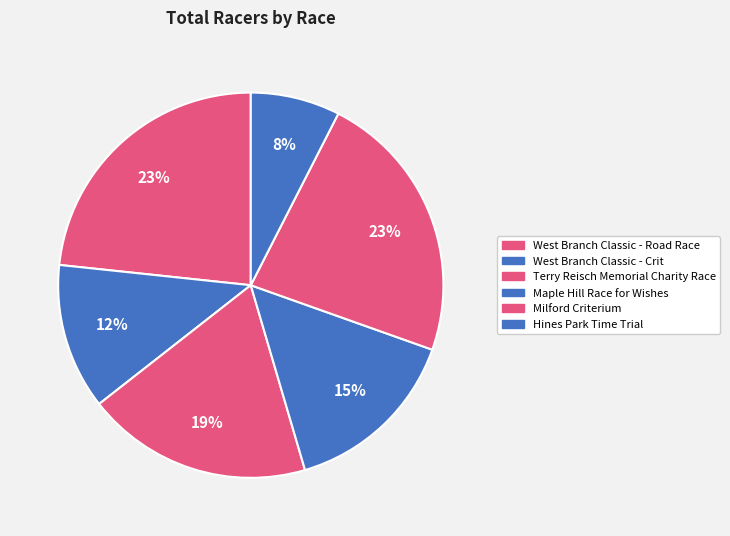

Is there a majority slice in this chart?

No